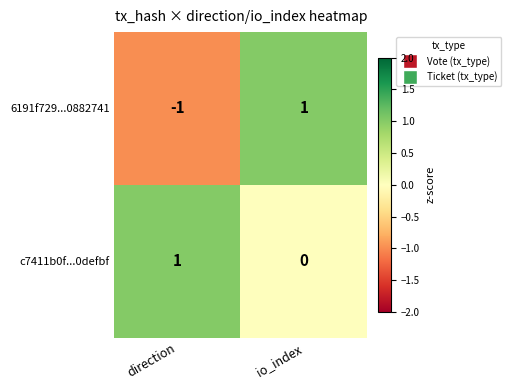

Is it true that 6191f729...0882741 equals -1 at direction?

True